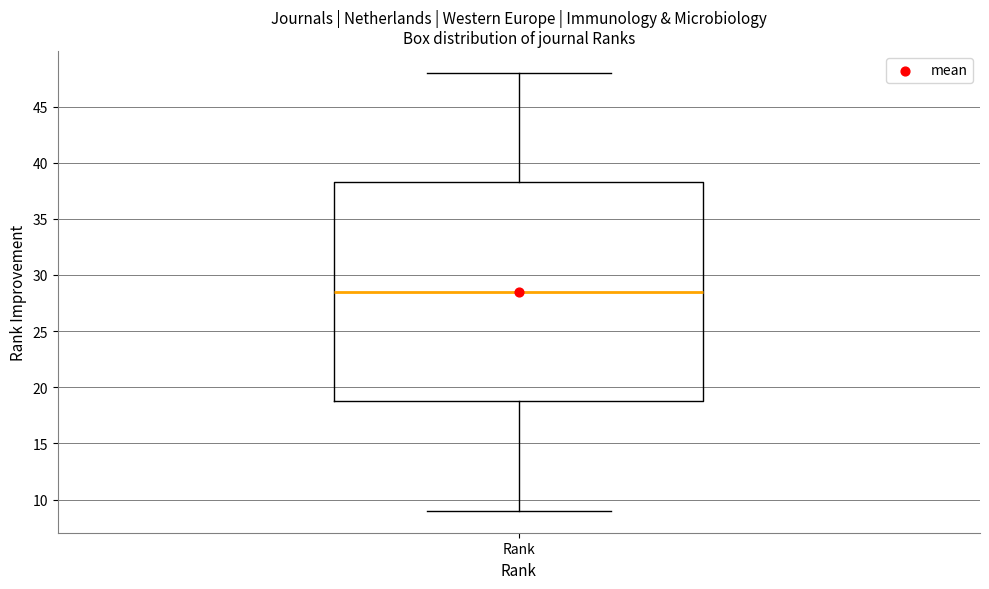

Transcribe this box plot: give where the median line is, the range the box spans, and where the two whiskers end, as read against the y-axis. The values are not printed on the chart, so give them approximately, as read against the axis.

median 28.5, box 19.0 to 38.5, whiskers 9.0 to 48.0